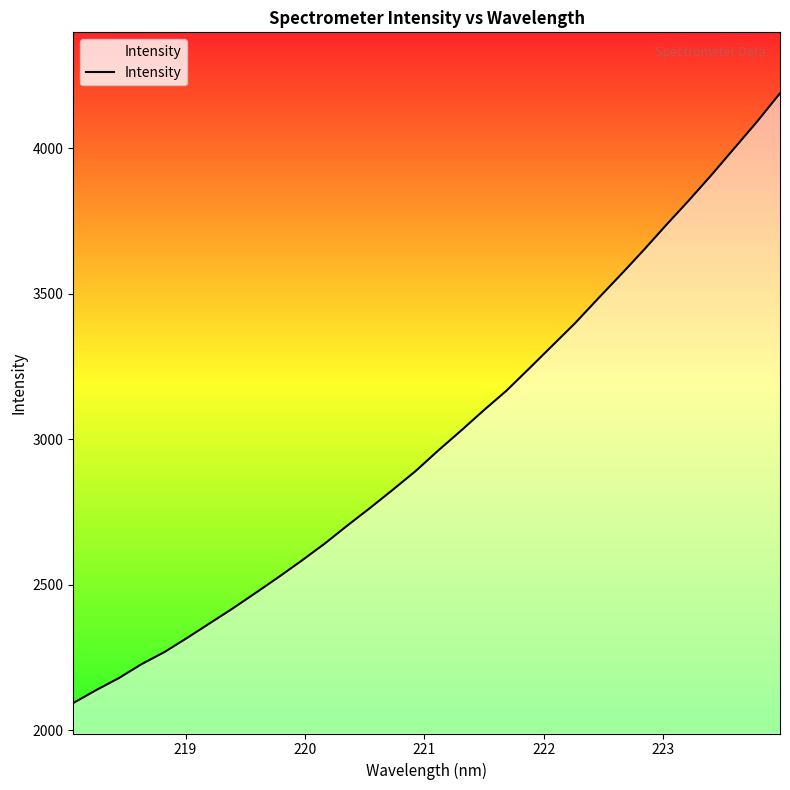

What is the minimum value shown in the chart?

2094.2